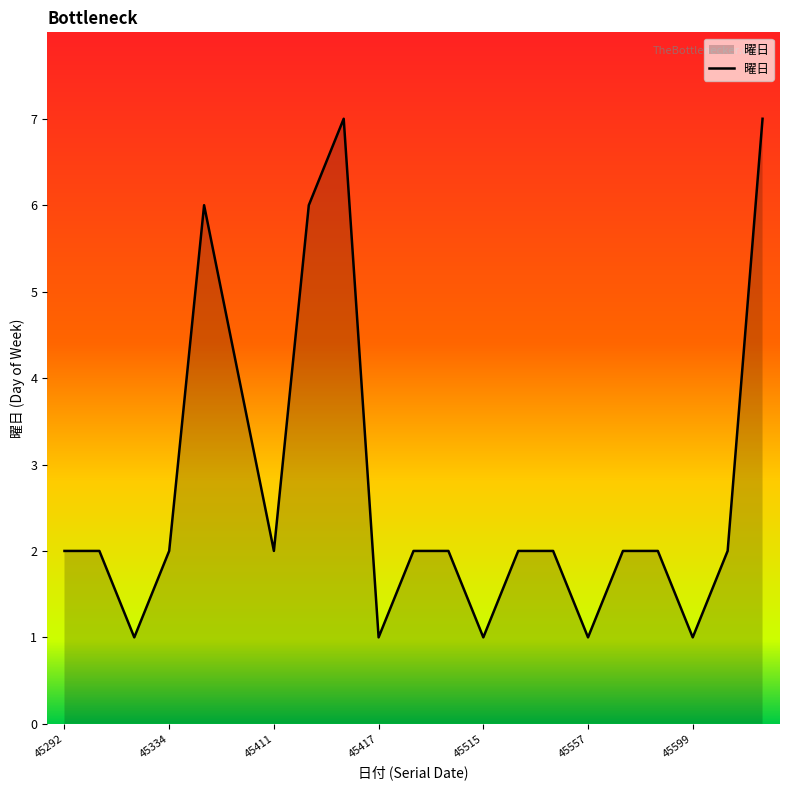

What is the difference between the second highest and minimum values?

6